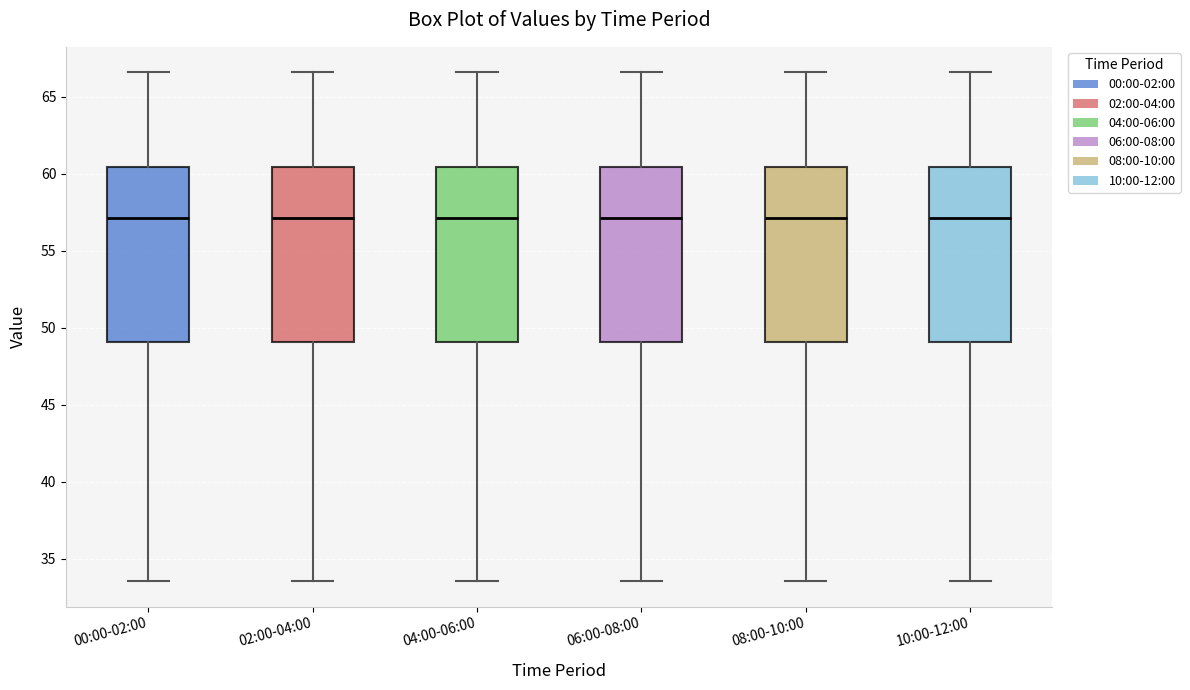

Reading left to right, read every box against the y-axis: the position of its median line, the range the box covers, and the ends of its whiskers. The values are not printed on the chart, so give them approximately, as read against the axis.

00:00-02:00: median 57.0, box 49.0 to 60.5, whiskers 33.5 to 66.5
02:00-04:00: median 57.0, box 49.0 to 60.5, whiskers 33.5 to 66.5
04:00-06:00: median 57.0, box 49.0 to 60.5, whiskers 33.5 to 66.5
06:00-08:00: median 57.0, box 49.0 to 60.5, whiskers 33.5 to 66.5
08:00-10:00: median 57.0, box 49.0 to 60.5, whiskers 33.5 to 66.5
10:00-12:00: median 57.0, box 49.0 to 60.5, whiskers 33.5 to 66.5